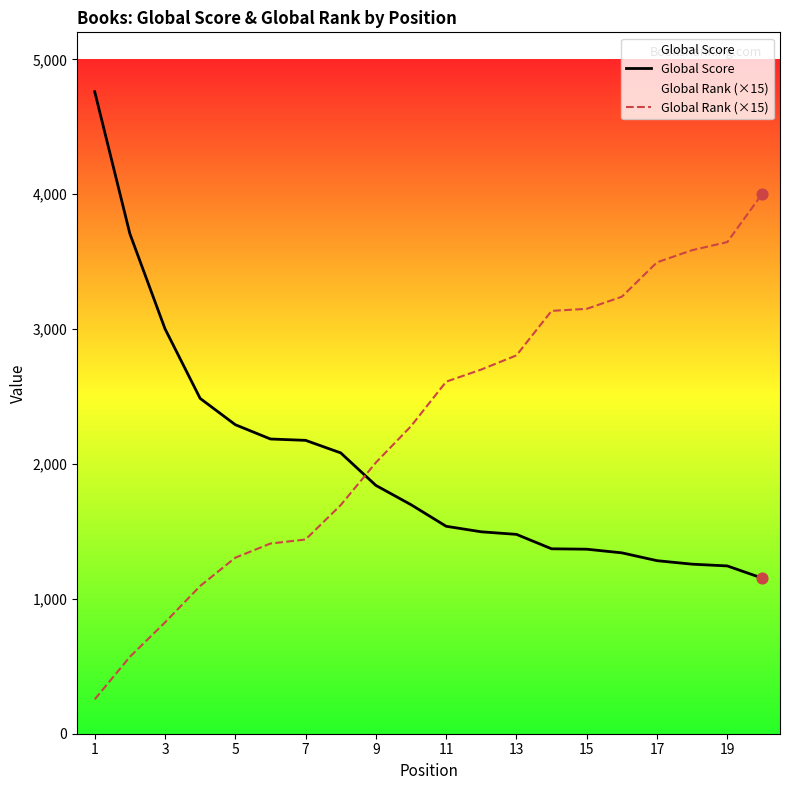

Which series has the largest total across all categories?

Global Rank (×15)